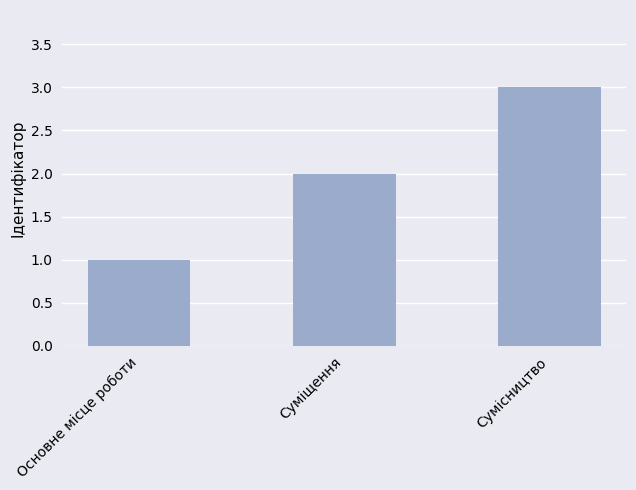

Count the number of categories in the chart.

3